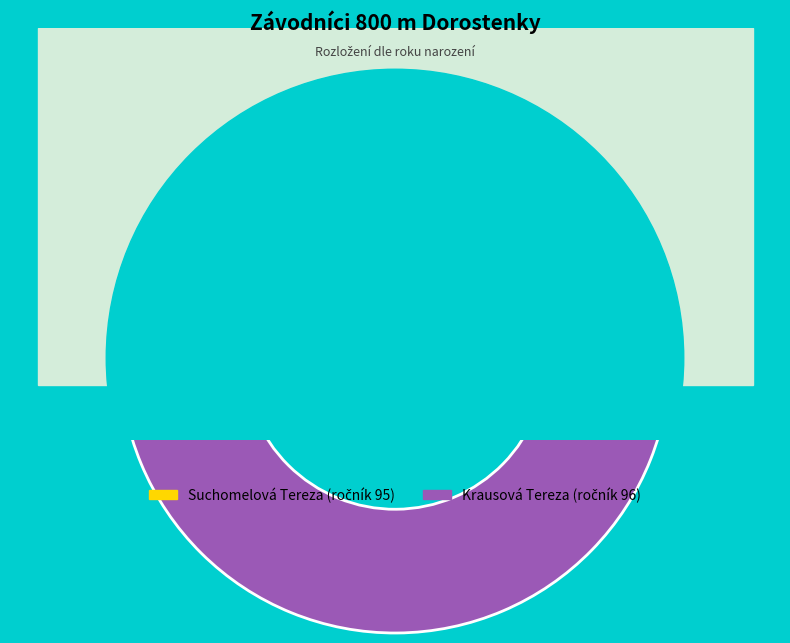

Do Krausová Tereza and Suchomelová Tereza together represent more than half of the pie?

Yes